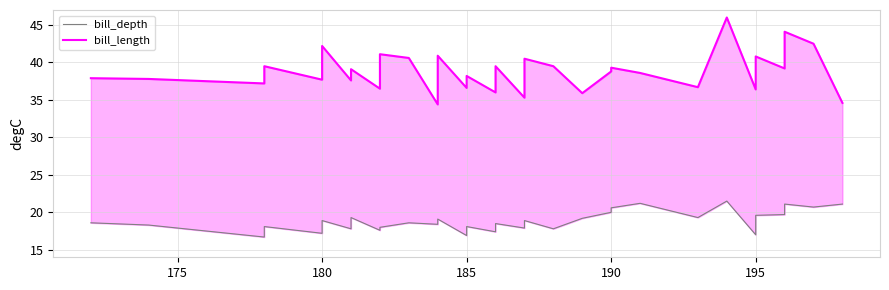

How many data points in bill_length are less than 38?

15